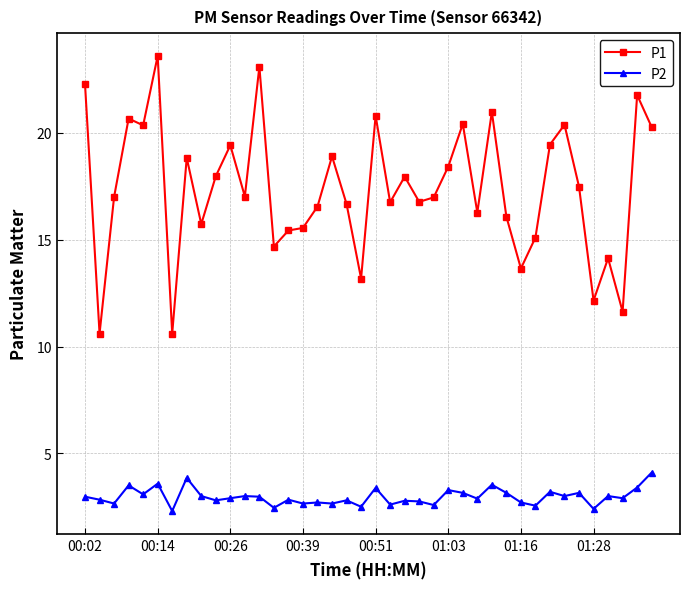

Rank the series by their average value, from highest to lowest.

P1, P2